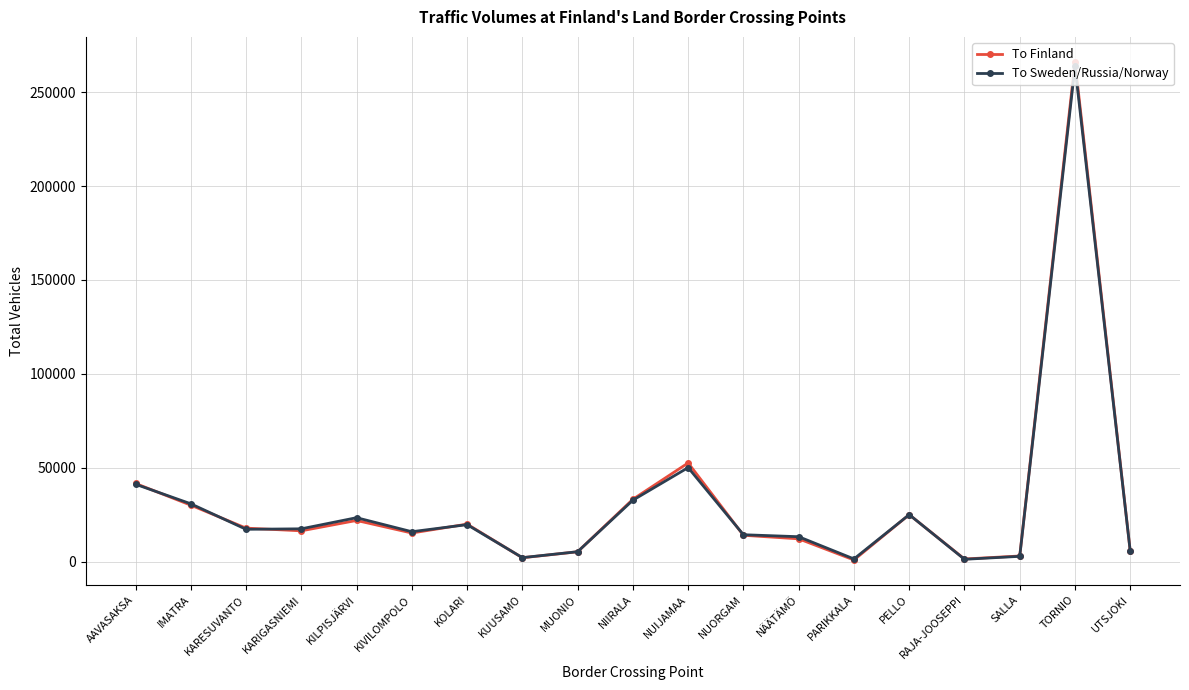

What is the value of the To Sweden/Russia/Norway point at the 1st from the left?

41188